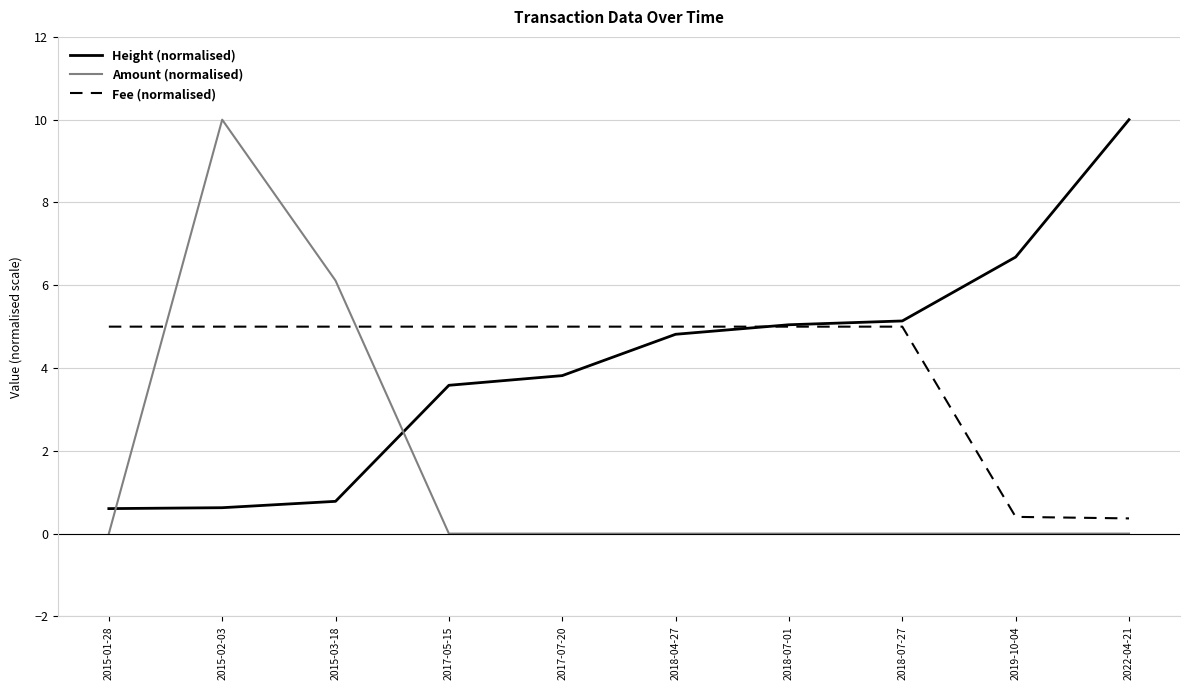

What is the difference between the maximum and minimum values in the Height (normalised) series?

9.4